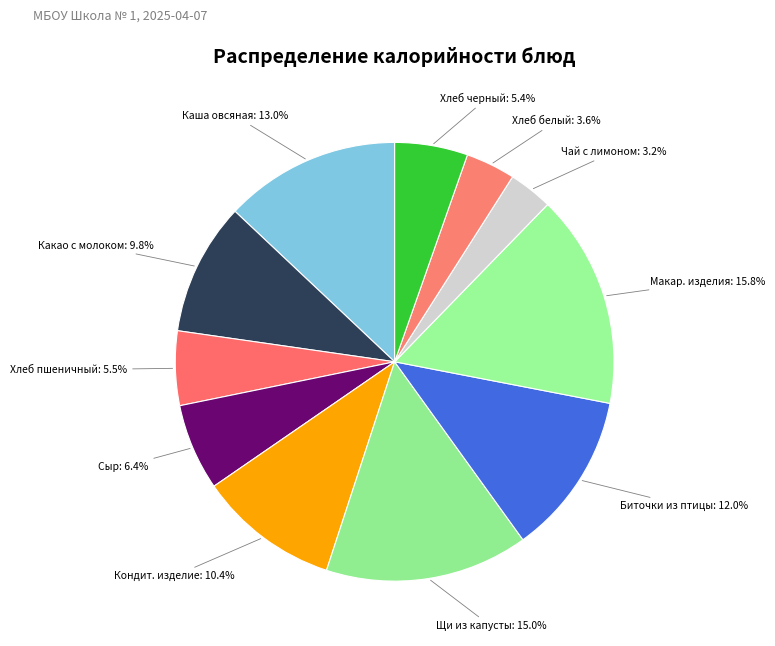

Does any single category account for the majority?

No